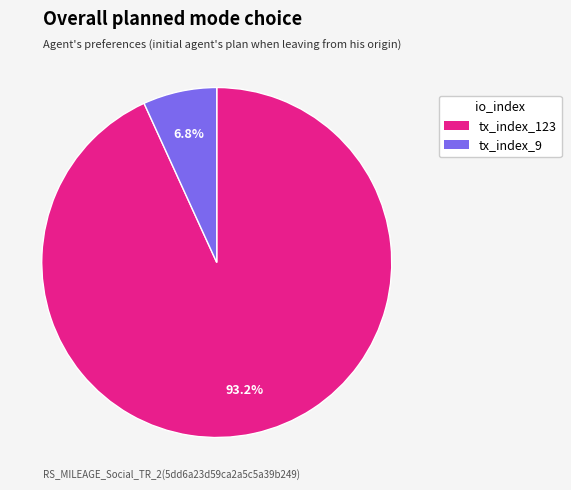

Which slice represents more than half of the pie?

tx_index_123